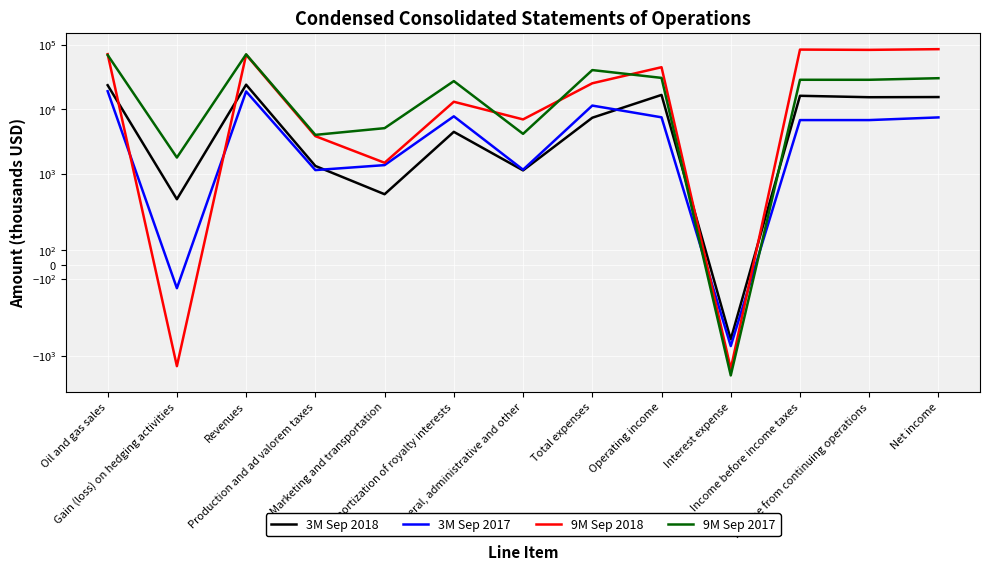

True or false: 3M Sep 2018 and 3M Sep 2017 cross at least once.

True